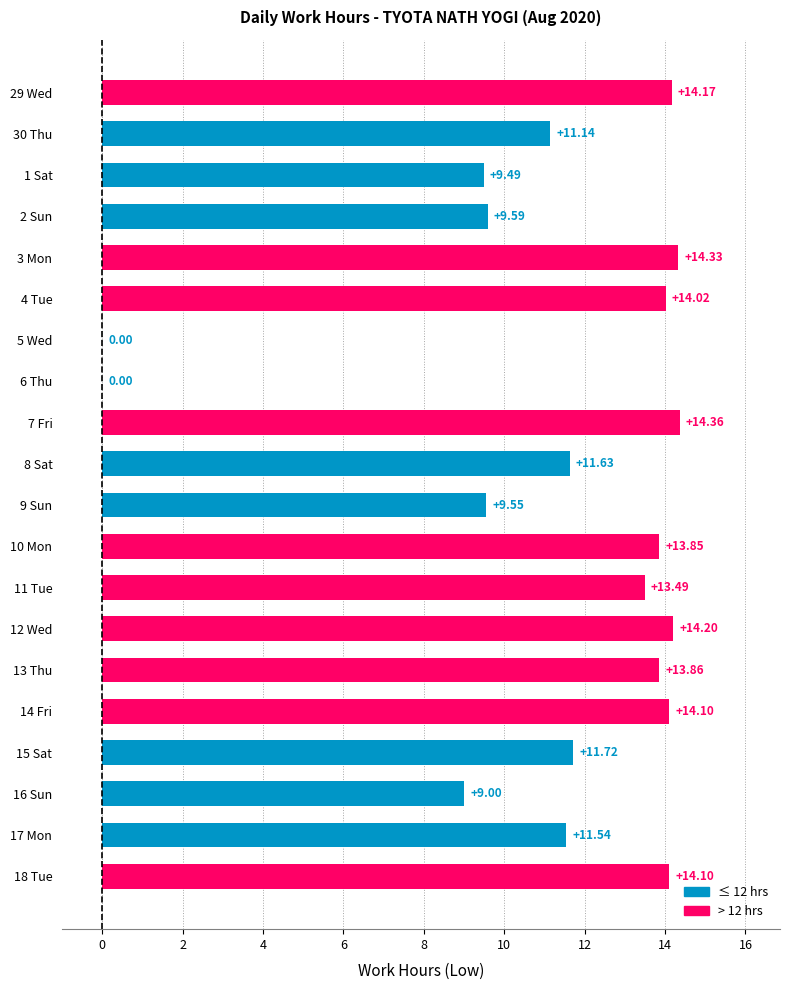

What is the sum of all values?

224.1